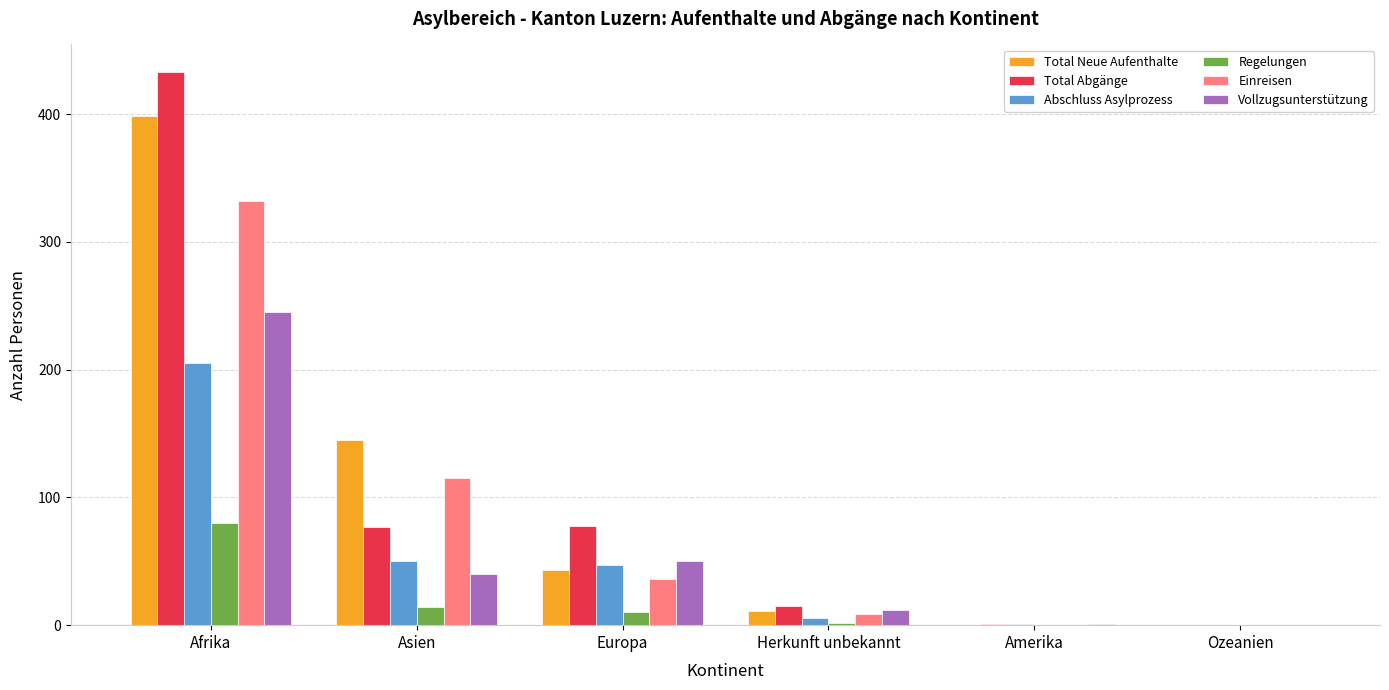

What is the sum of all Einreisen values?

492